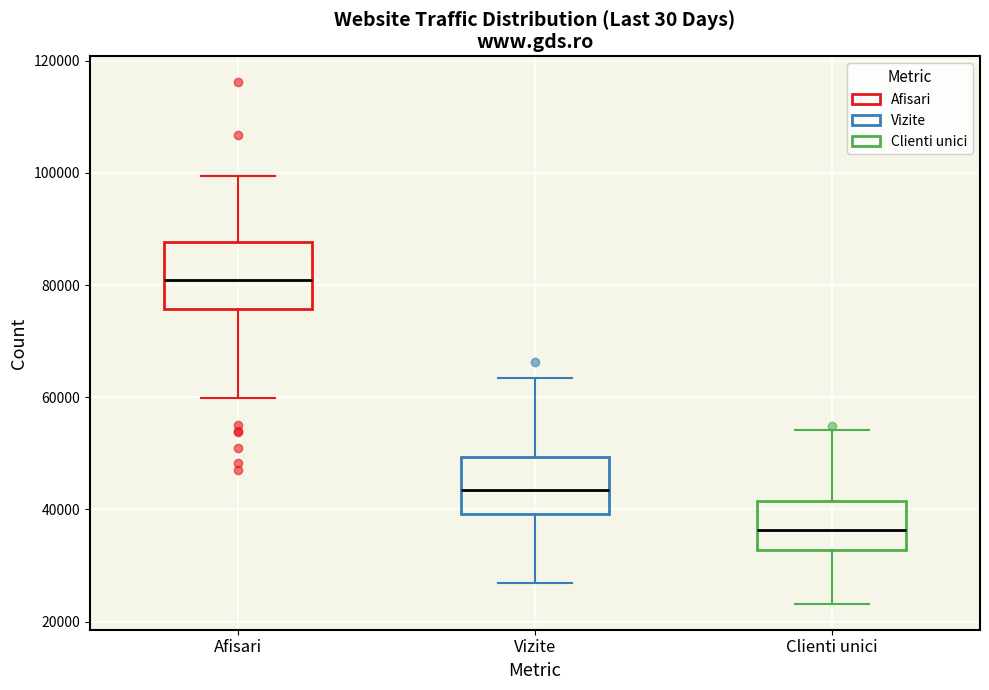

Which box's median line is the highest?

Afisari